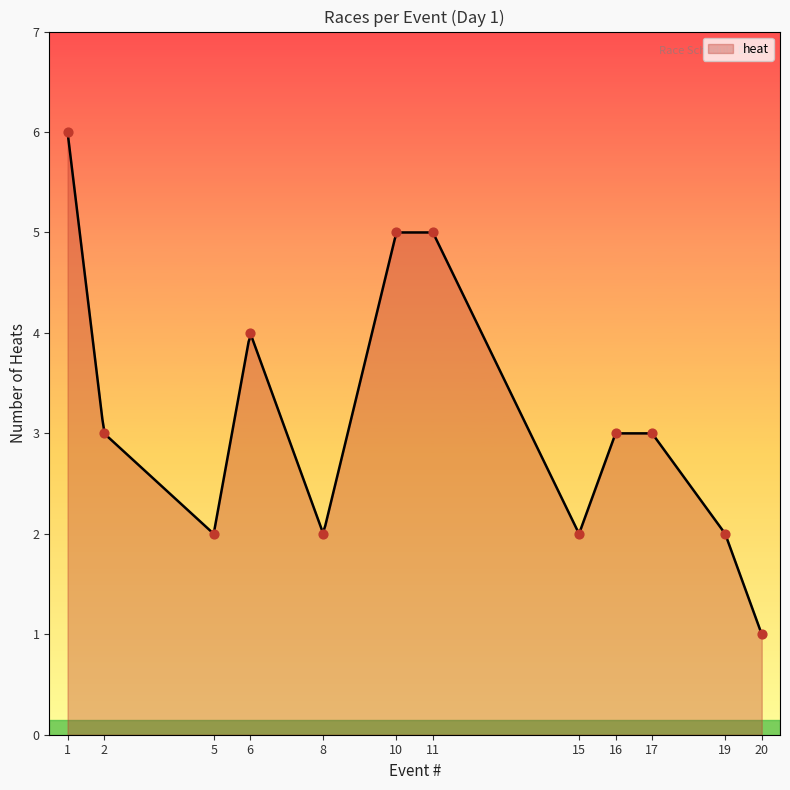

What is the minimum value for heat?

1.0